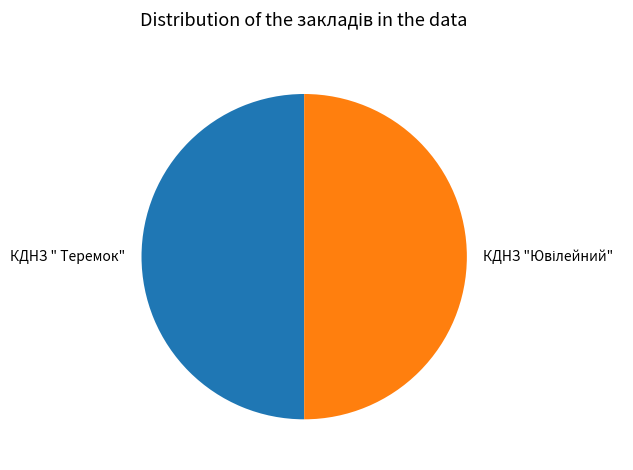

Is it true that КДНЗ " Теремок" is 50% of the pie?

True